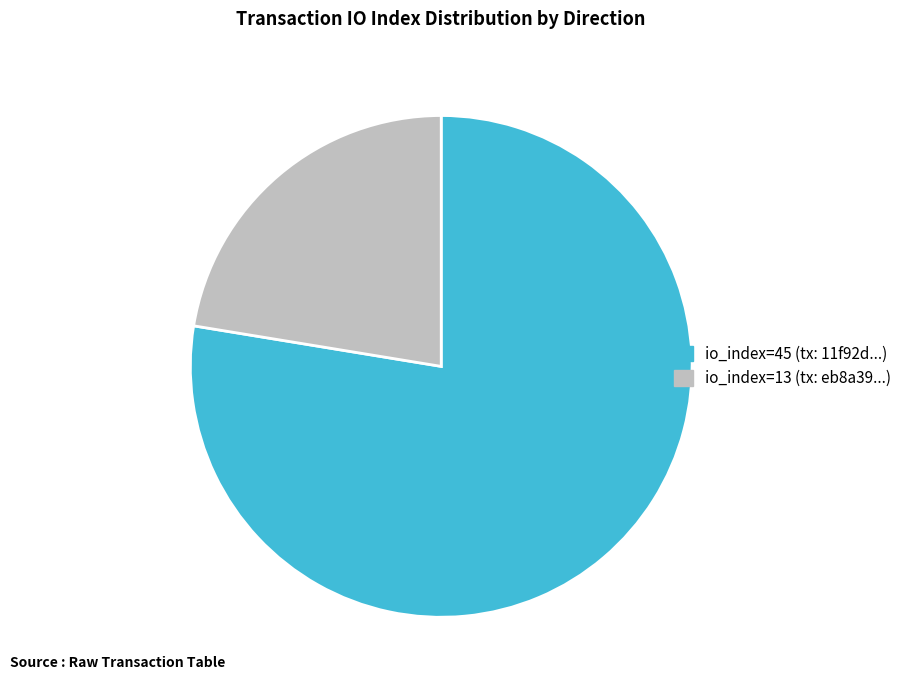

Is there a majority slice in this chart?

Yes